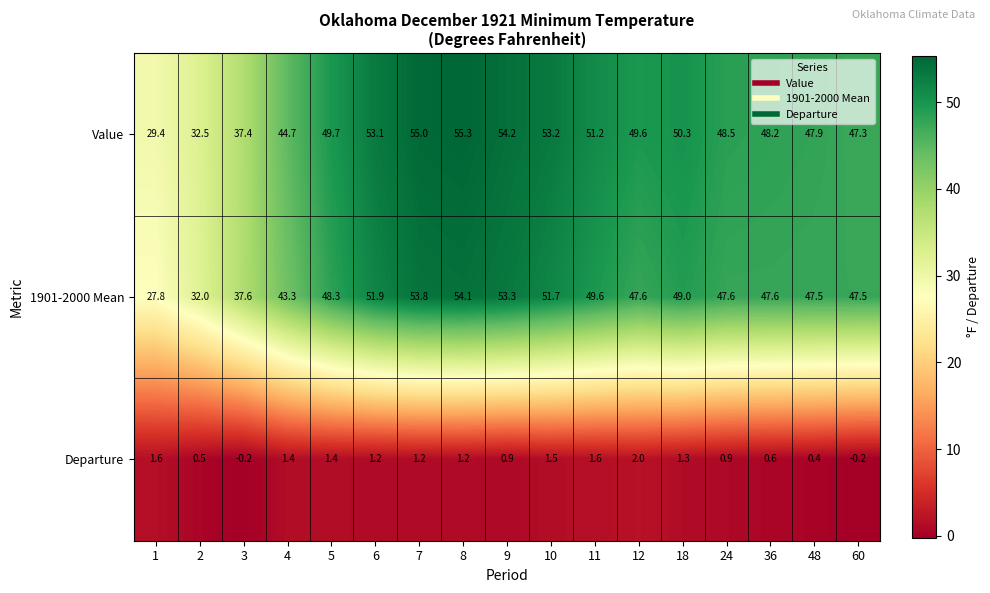

Which series has the largest total across all categories?

Value